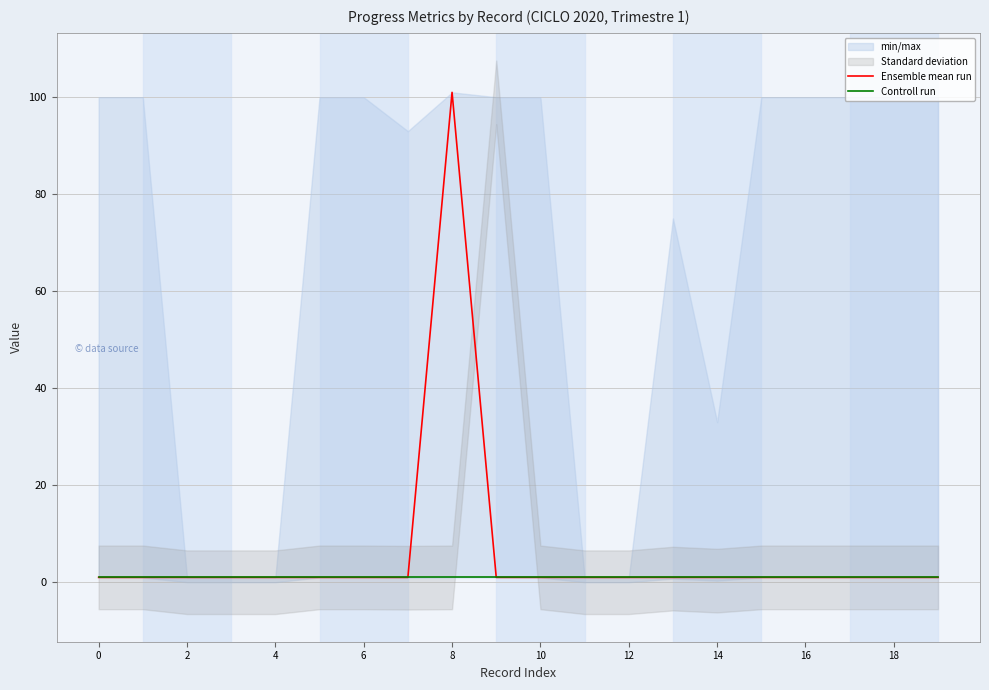

Which series changed the most between 18 and 19?

Ensemble mean run